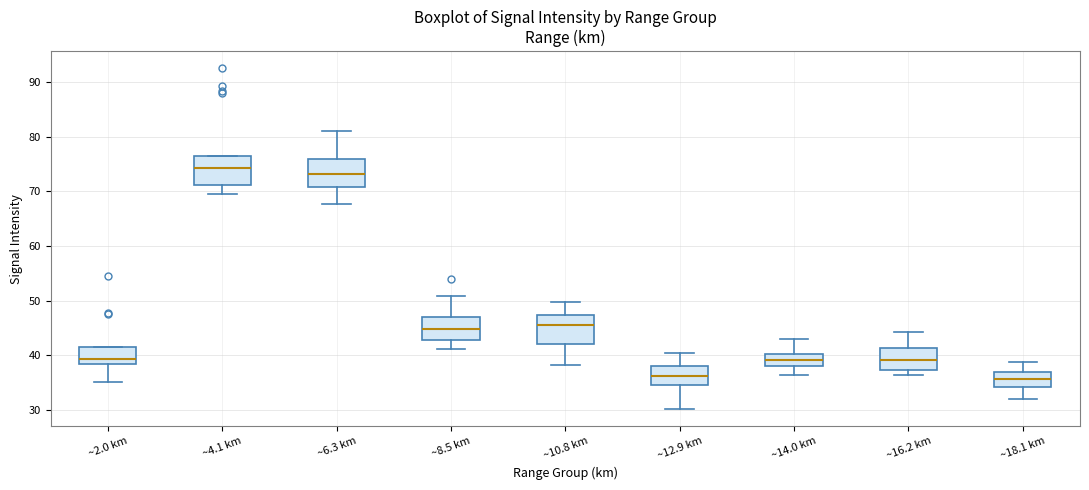

Where is the upper edge of the box for ~16.2 km on the y-axis? The values are not printed on the chart, so give them approximately, as read against the axis.

41